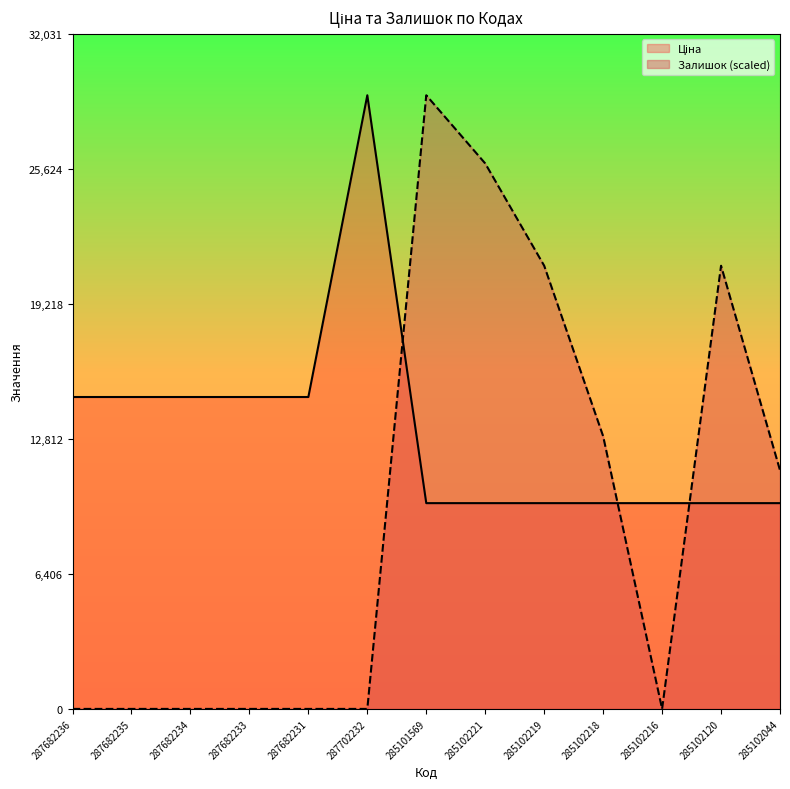

The value of Ціна at 287682231 is 14800.8. True or false?

True